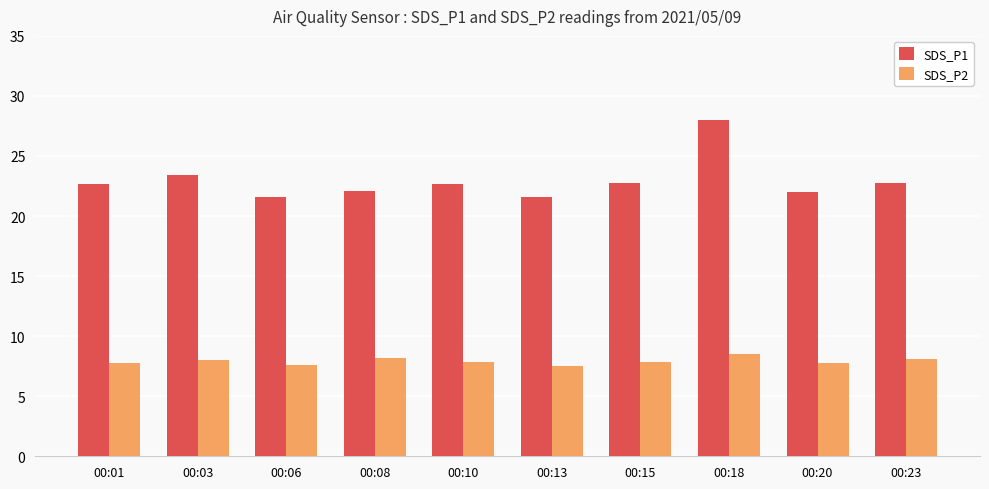

What is the spread (max minus min) of values at 00:20?

14.2